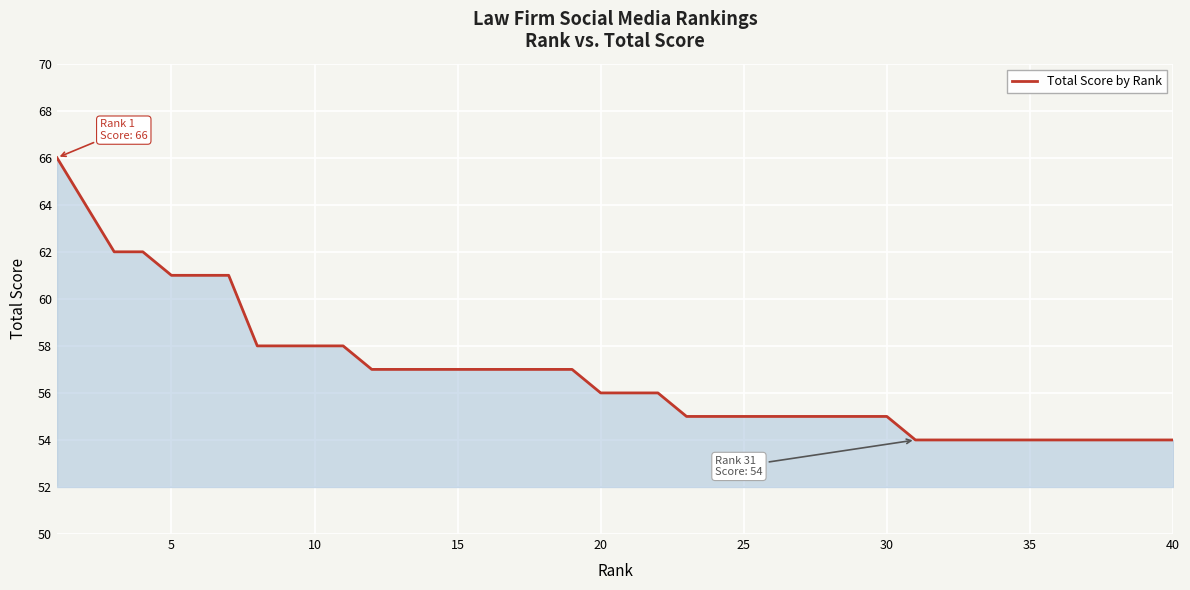

What is the greatest value displayed?

66